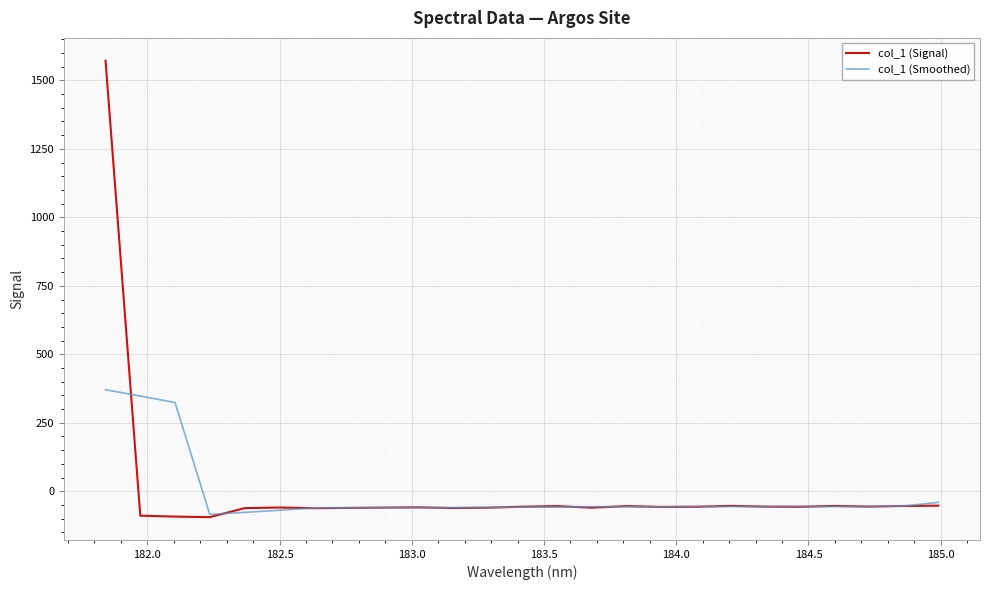

Count the number of categories in the chart.

25